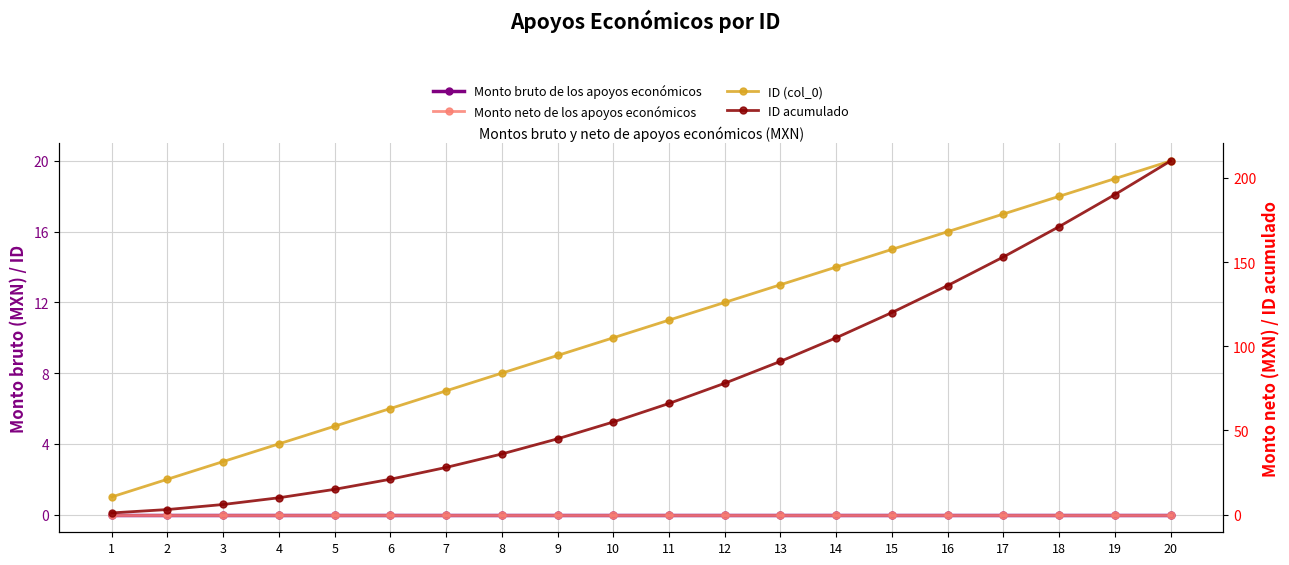

What is the difference between the ID acumulado values at 1 and 15?

119